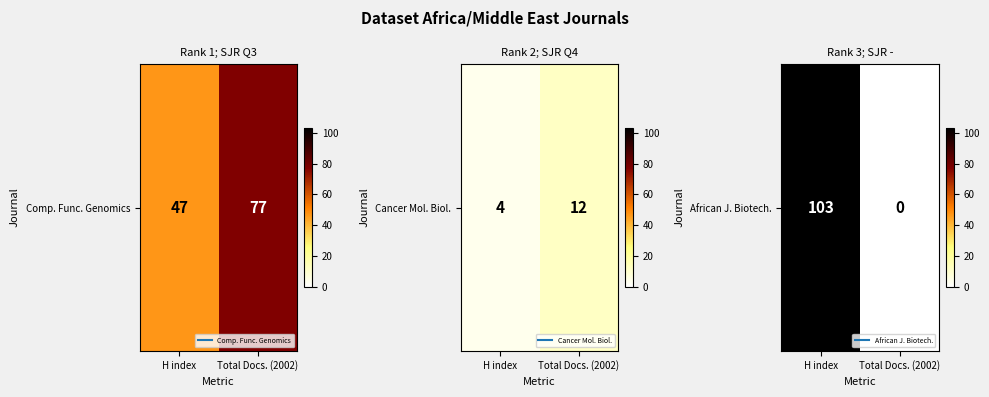

Between H index and Total Docs. (2002), which is larger?

H index